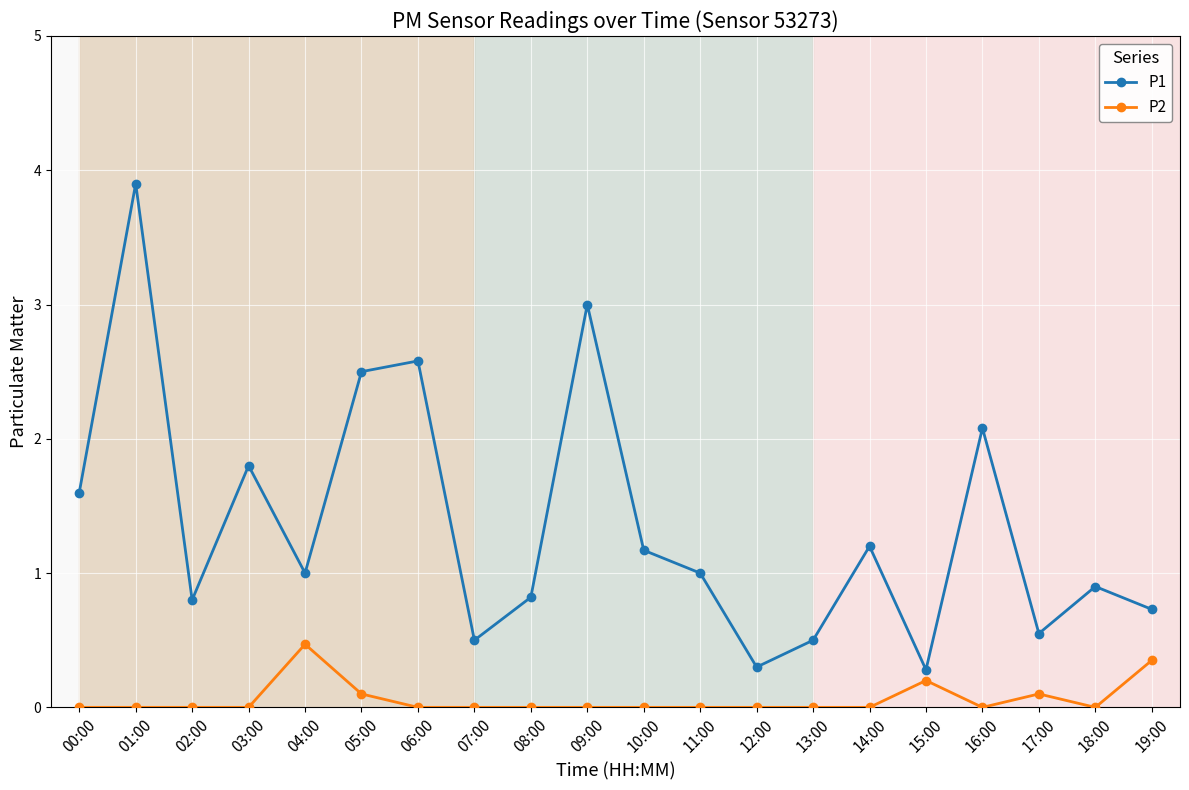

Rank the series at 02:00 from lowest to highest value.

P2, P1